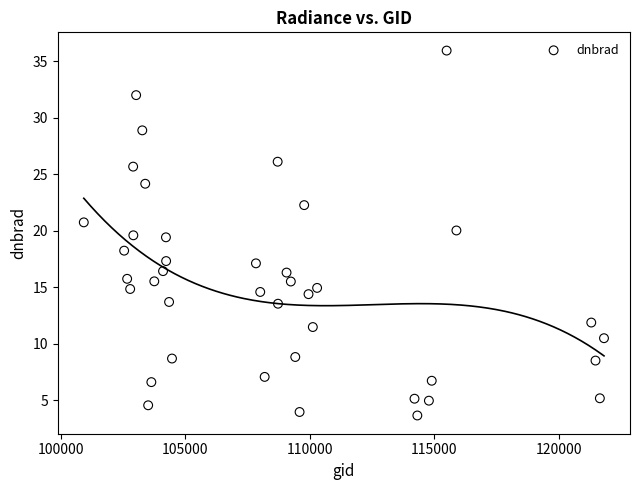

What is the range of Y values (max minus min)?

32.3